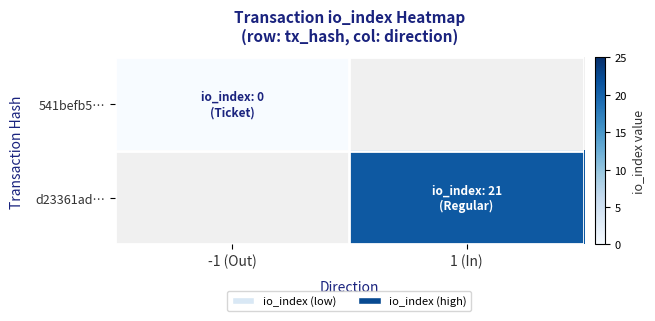

How many categories are shown in the chart?

2